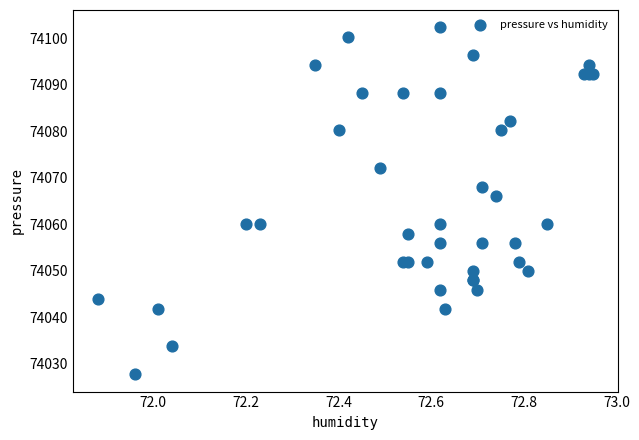

What Y value in the scatter plot is closest to 74065?

74066.1